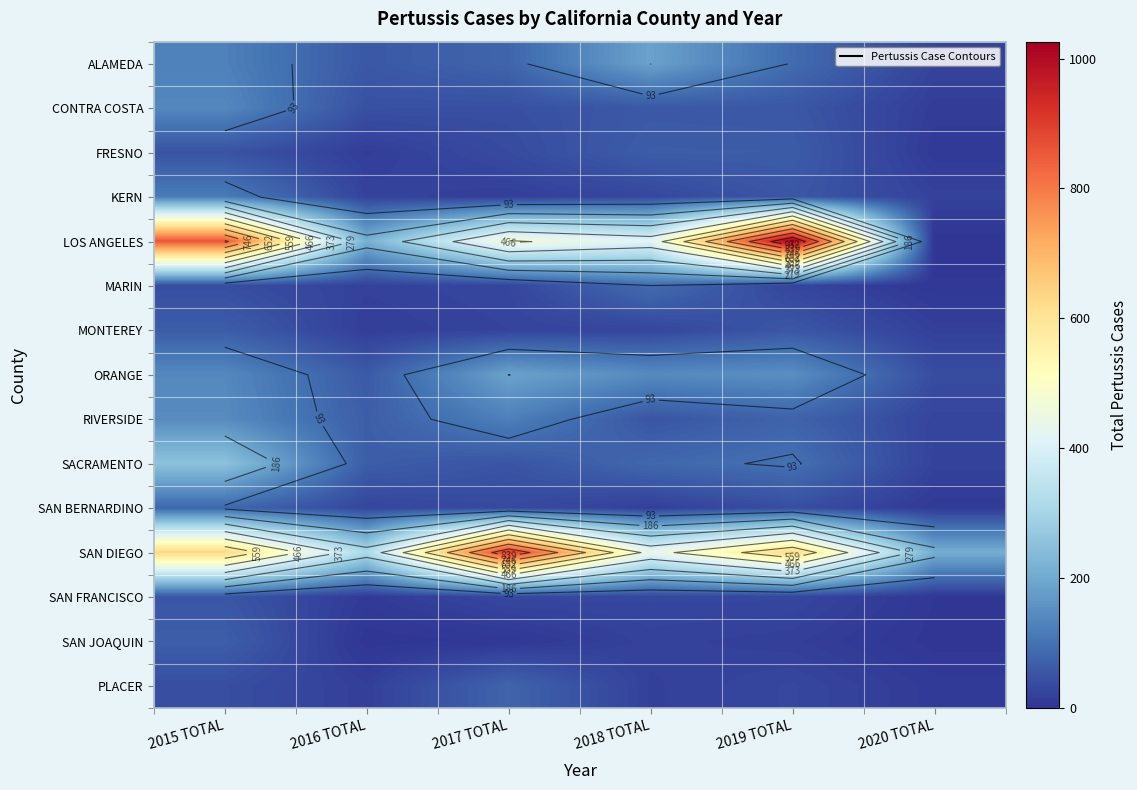

The SAN FRANCISCO series shows 94 at 2015 TOTAL. True or false?

False